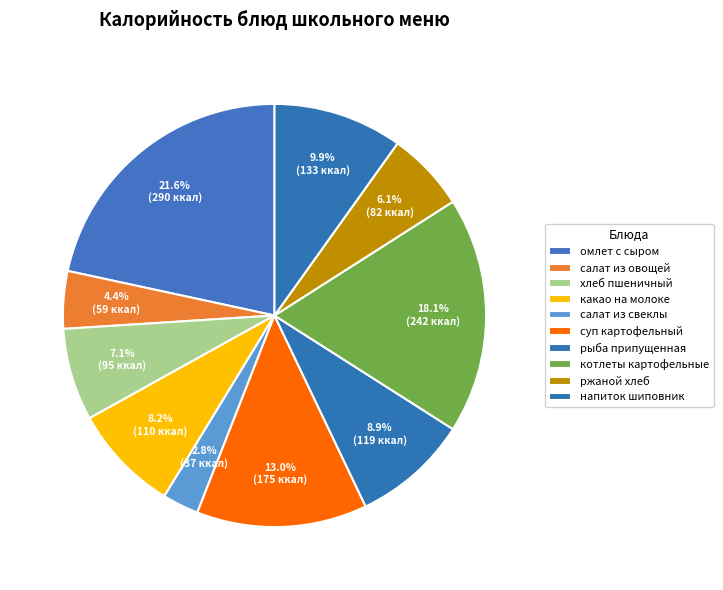

How many slices are in this pie chart?

10